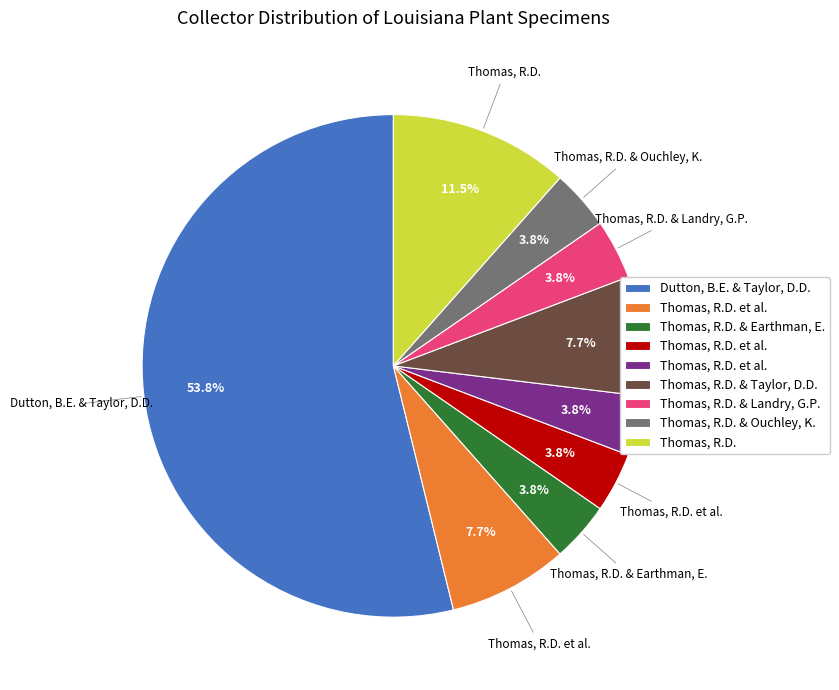

Is there any slice that represents more than half of the pie?

Yes